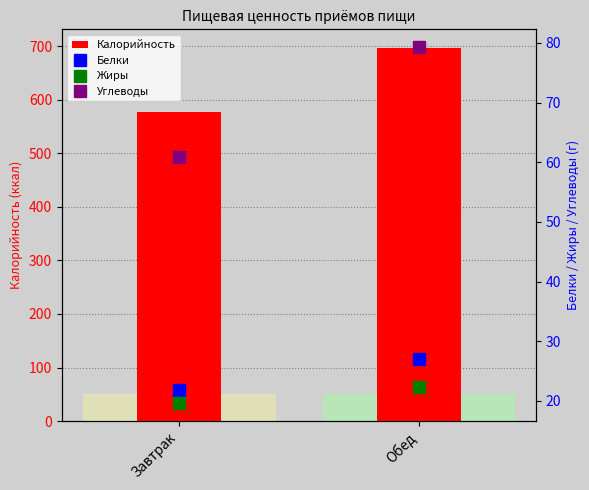

What is the label of the 2nd bar from the left?

Обед